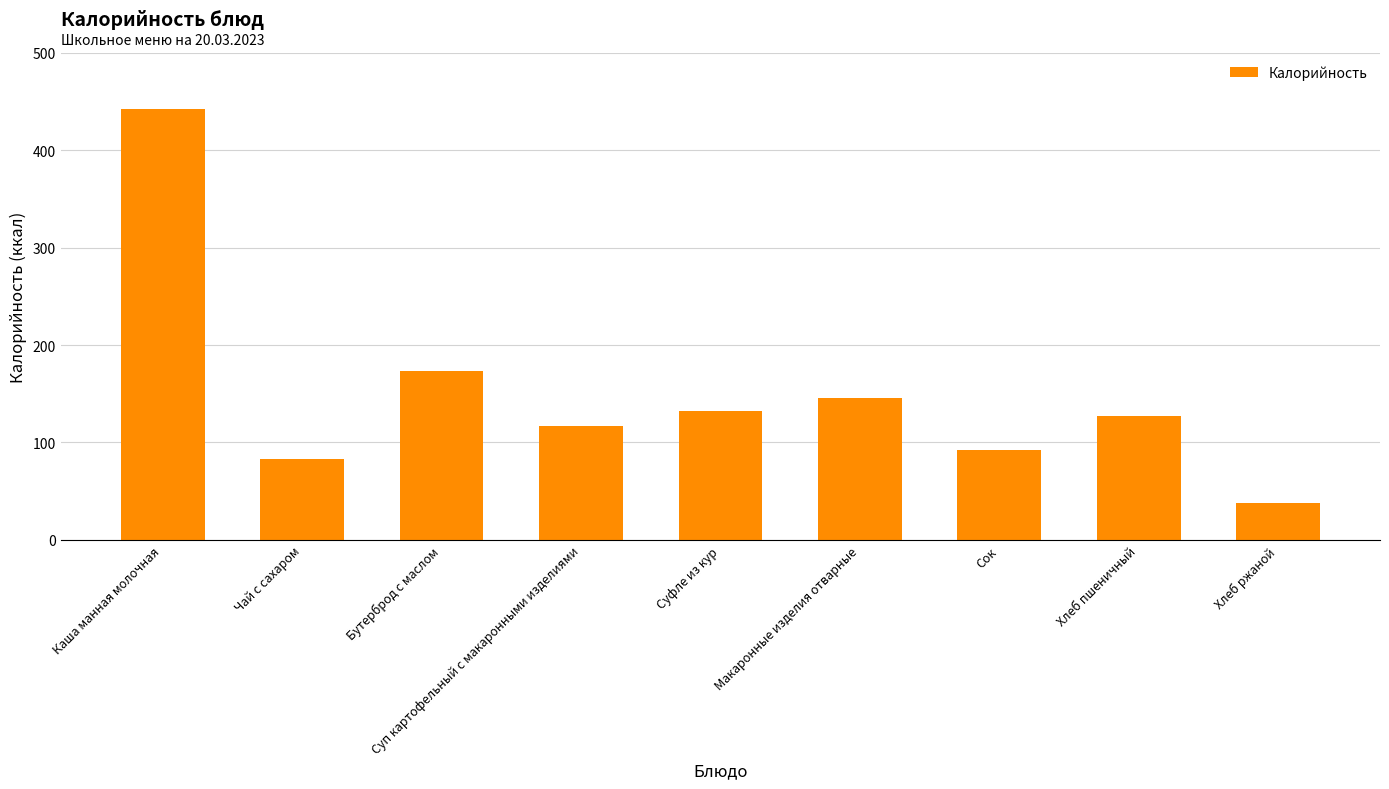

Are the bars grouped side by side (vs. stacked)?

No